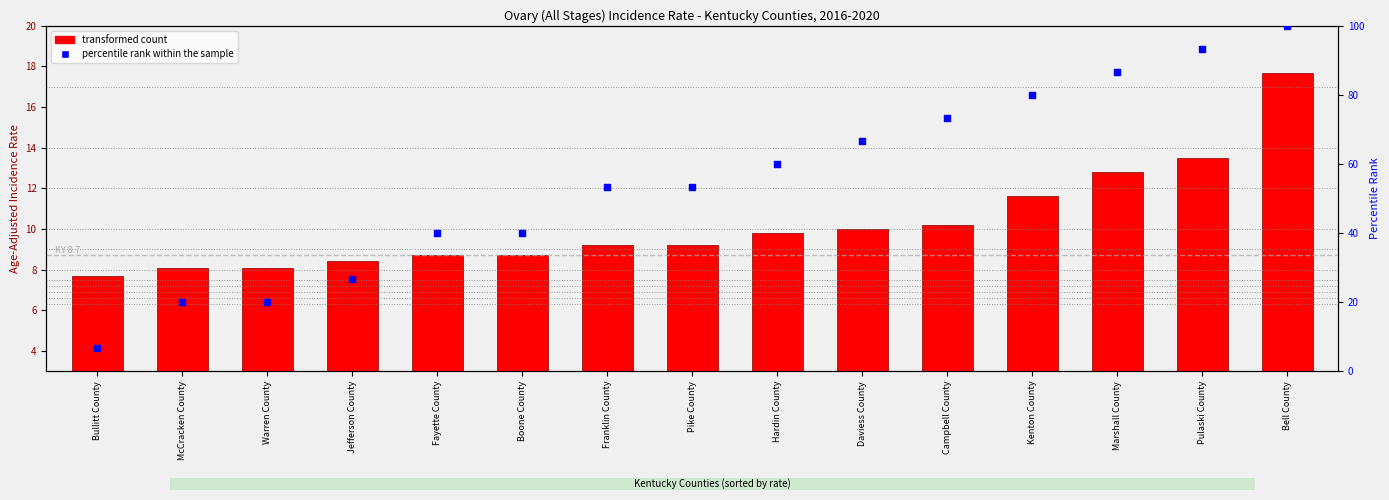

Which series reaches the maximum Y coordinate?

percentile rank within the sample